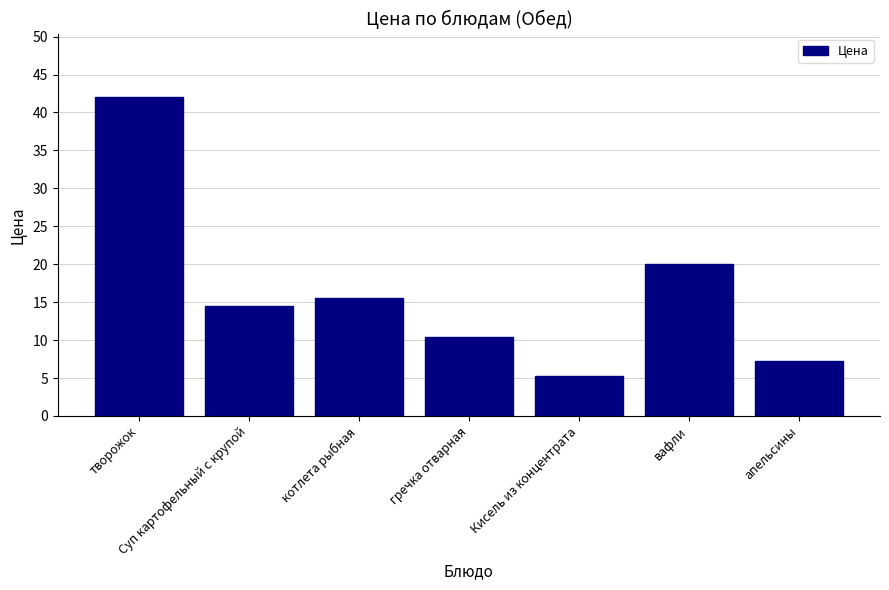

How many values are below 14?

3